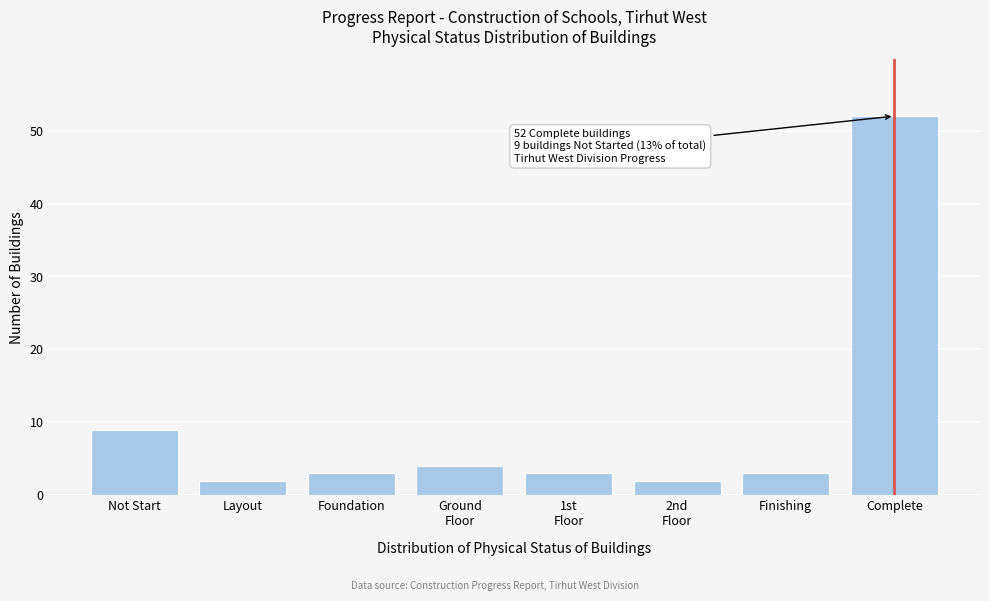

Reading left to right, transcribe all the data shown in this chart.

9	2	3	4	3	2	3	52